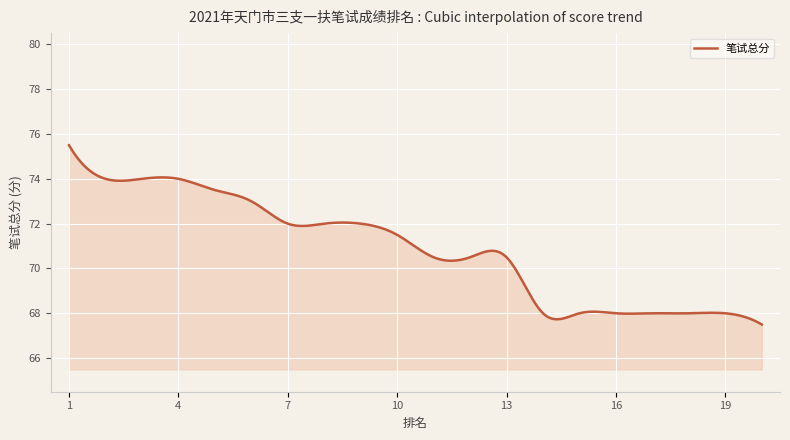

Does the chart display data point markers on the line(s)?

No